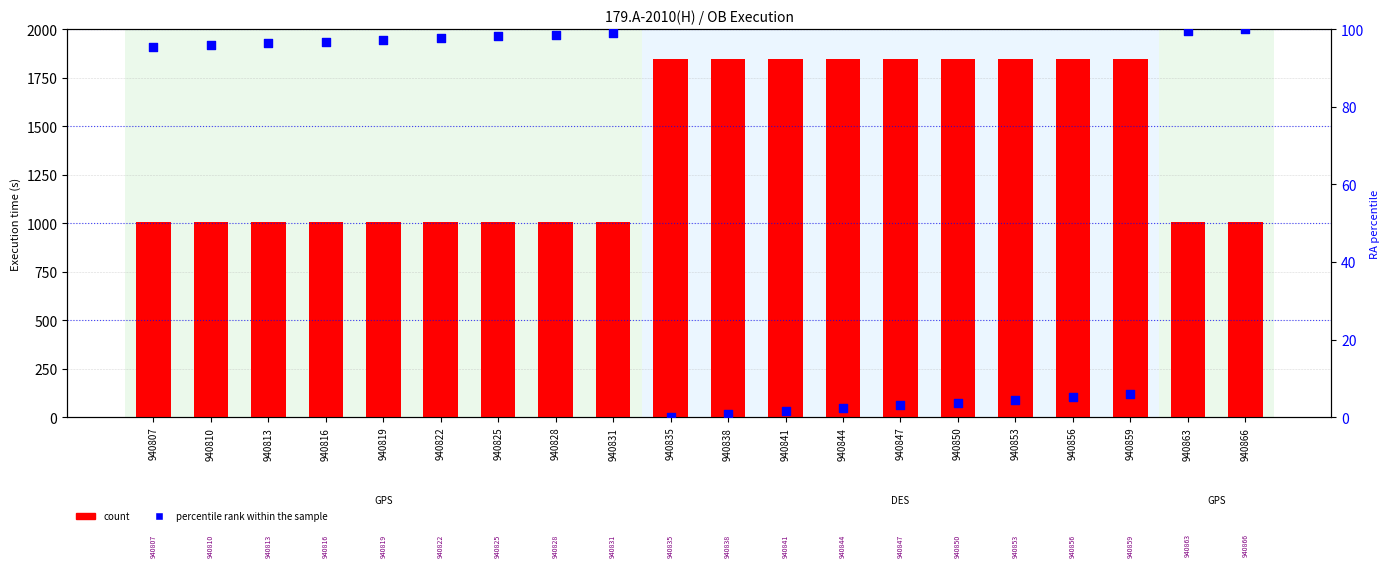

Which series contains the lowest Y value?

percentile rank within the sample